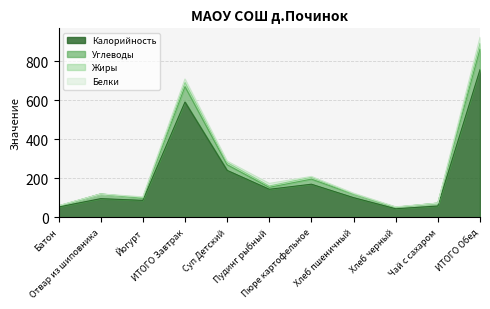

What is the smallest value displayed?

44